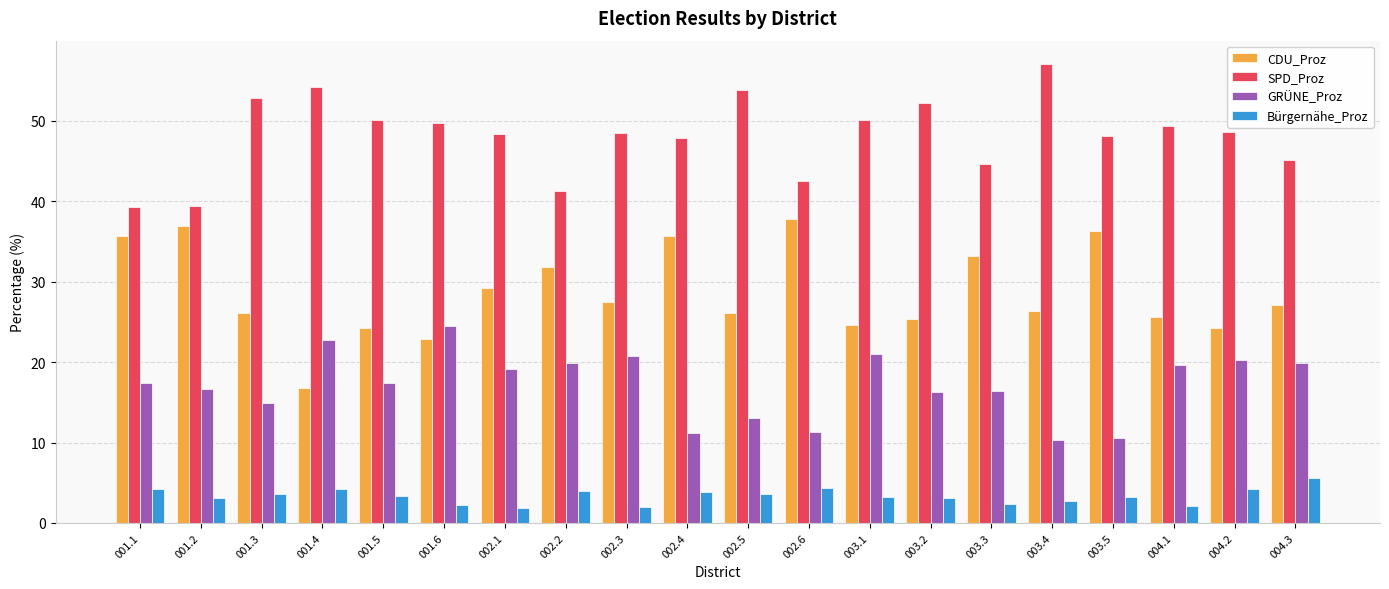

What is the difference between the Bürgernähe_Proz values at 002.5 and 001.6?

1.3